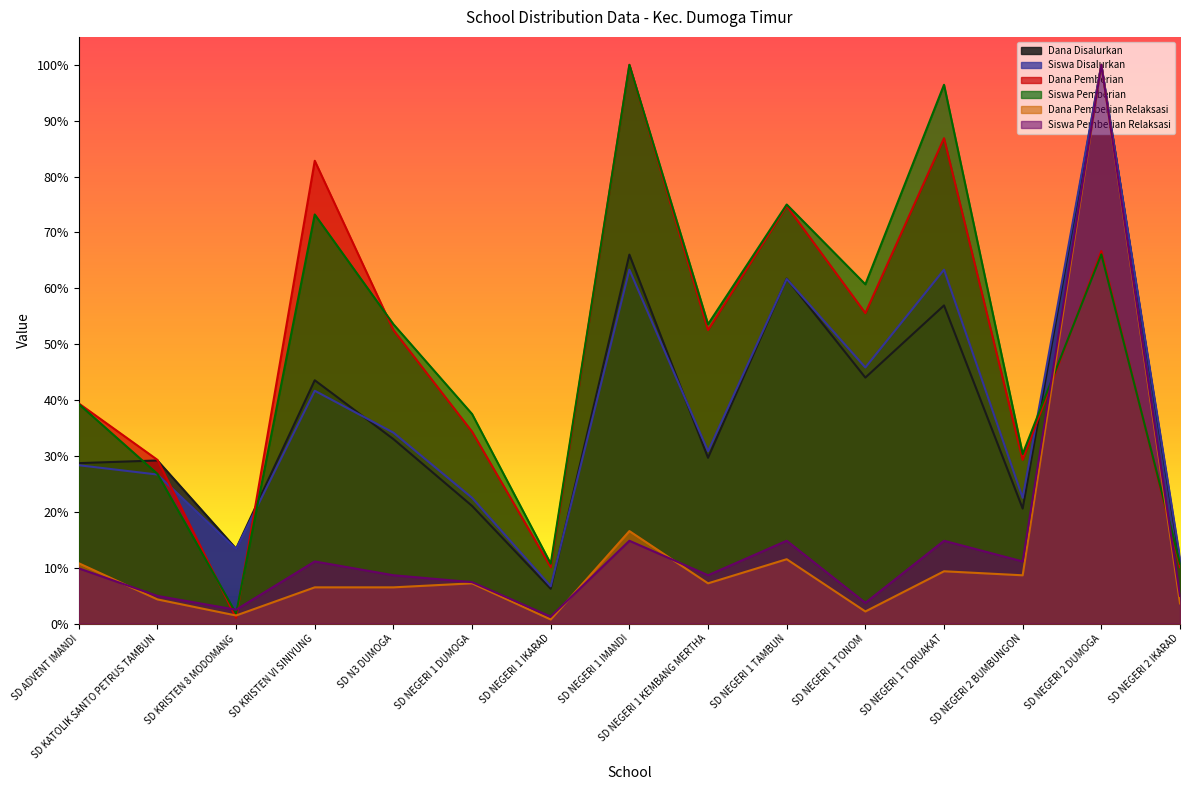

What is the difference between the second highest and minimum values in the Siswa Pemberian Relaksasi series?

0.1